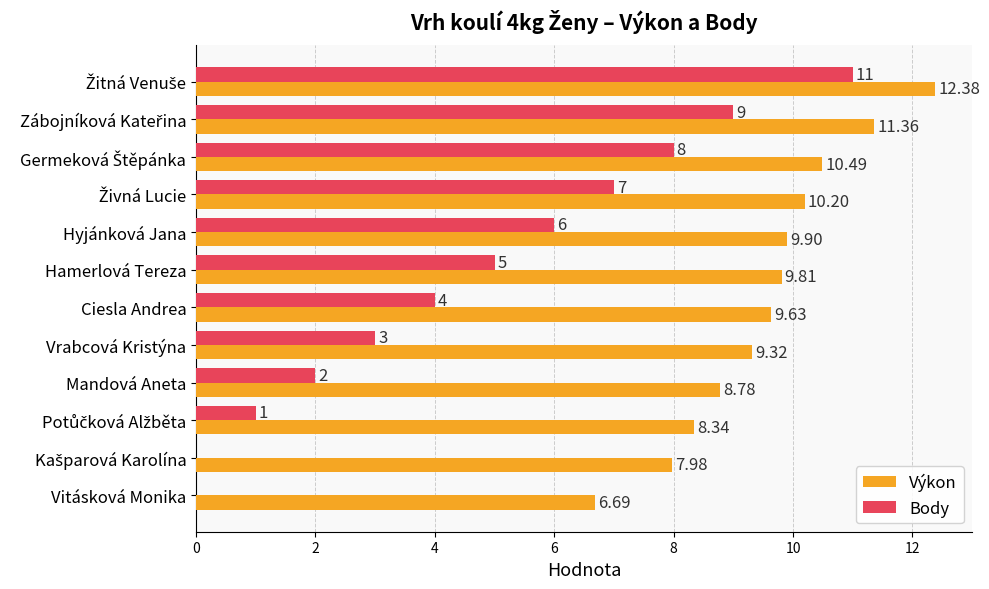

What is the total value across all series at Vitásková Monika?

6.7